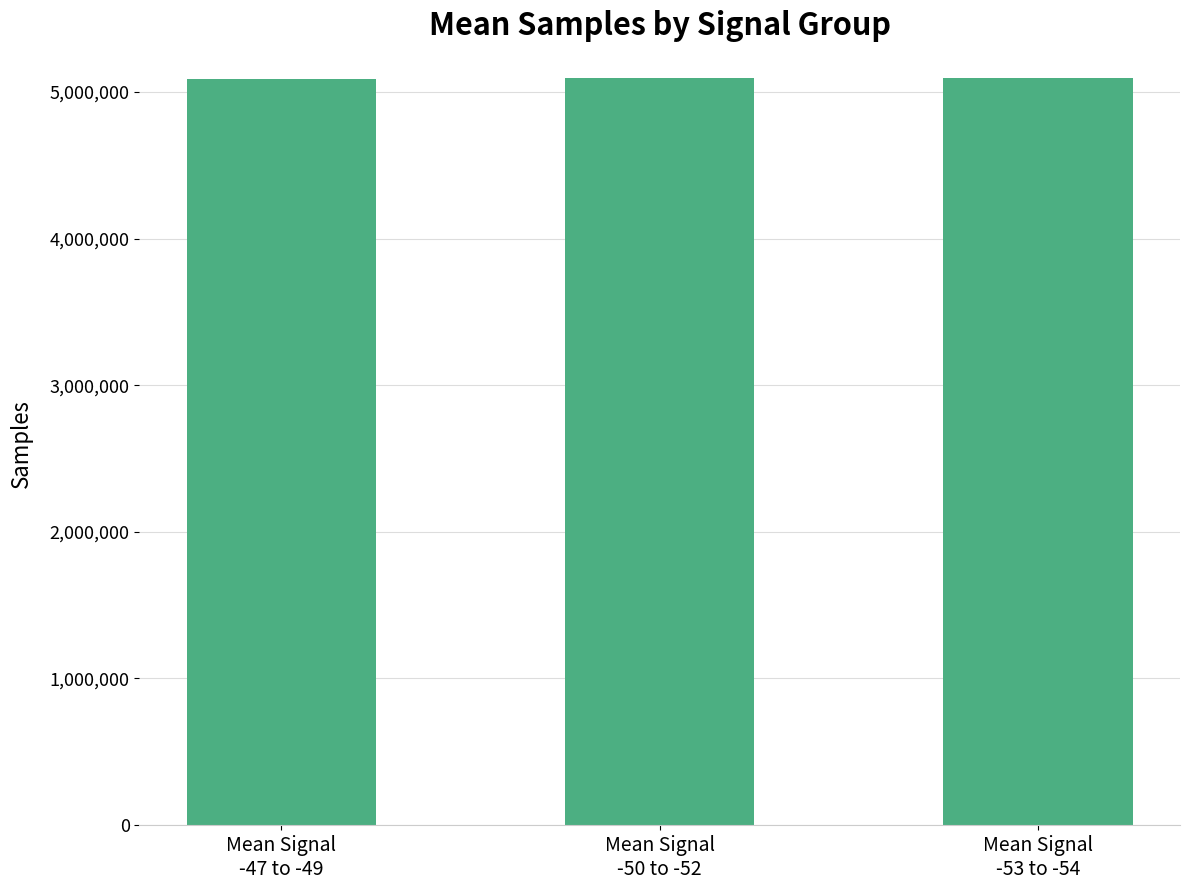

Count the number of categories in the chart.

3